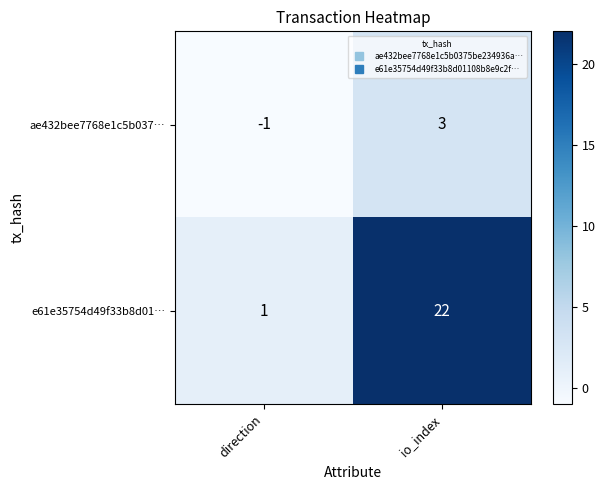

List the series in order of their overall mean, highest first.

e61e35754d49f33b8d01…, ae432bee7768e1c5b037…